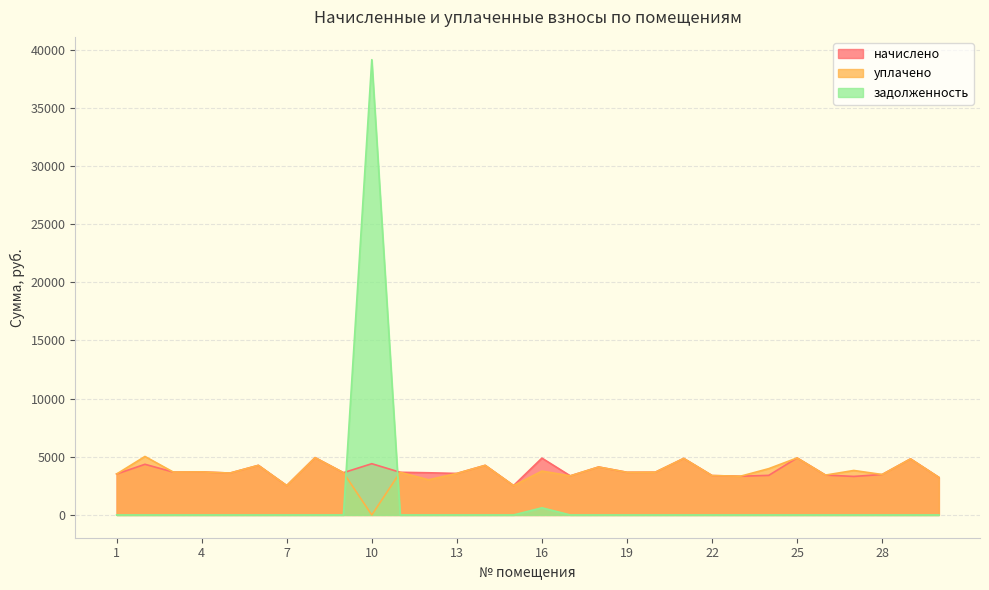

Which series has the largest total across all categories?

начислено